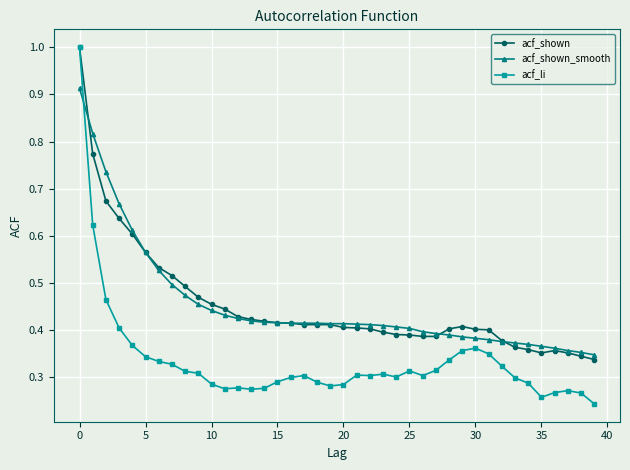

What is the highest value of the acf_shown series?

1.0